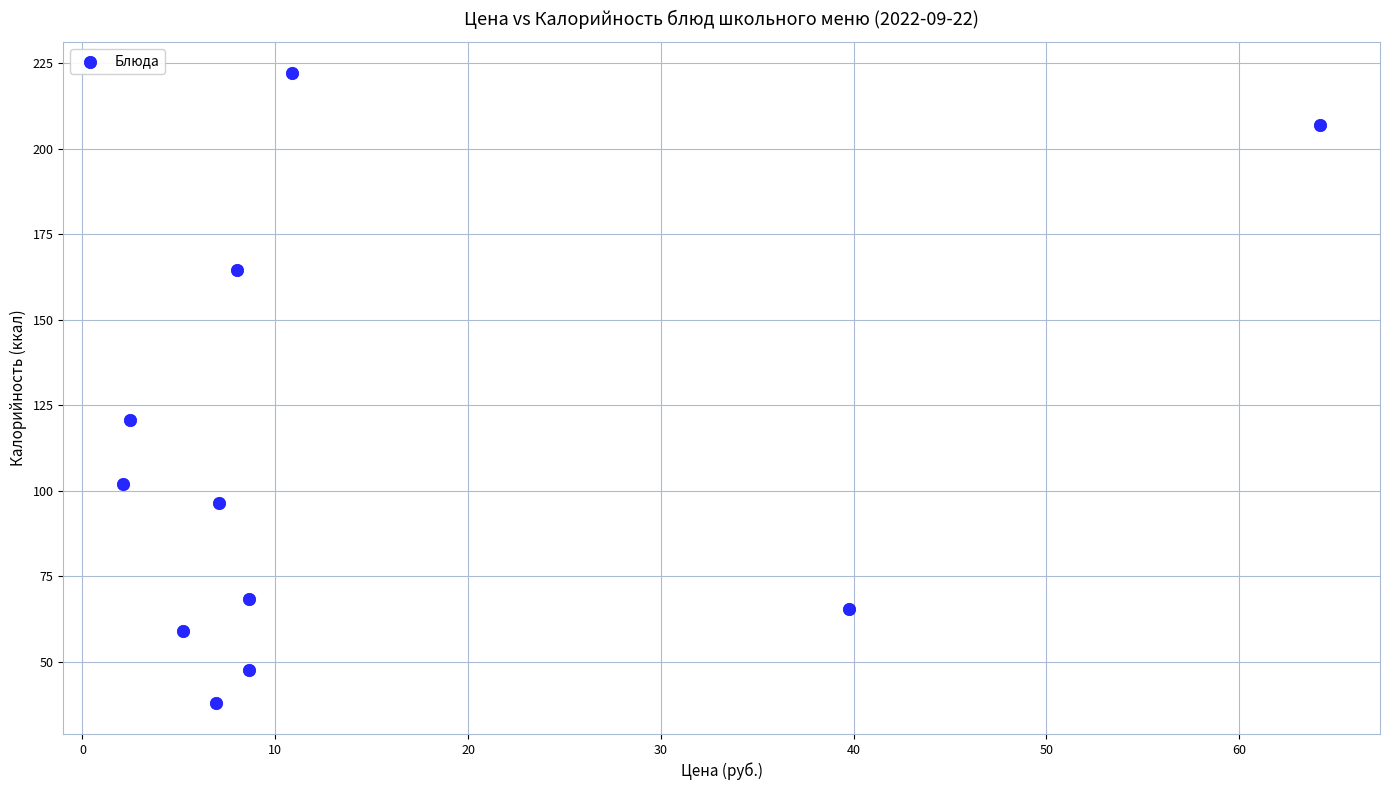

What Y value in the scatter plot is closest to 130?

120.7